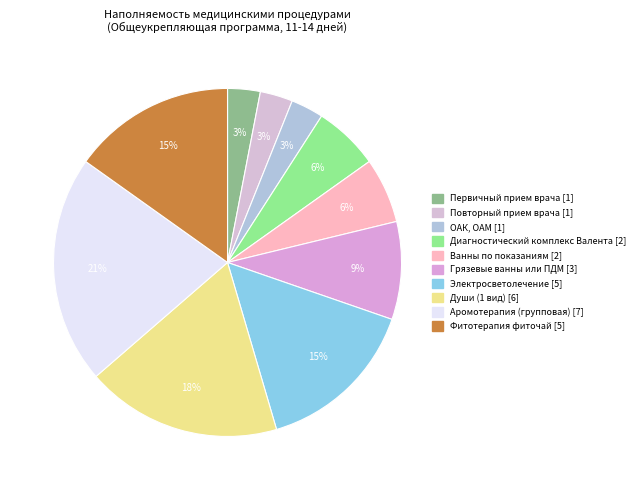

To the nearest percent, what portion does ОАК, ОАМ represent?

3%